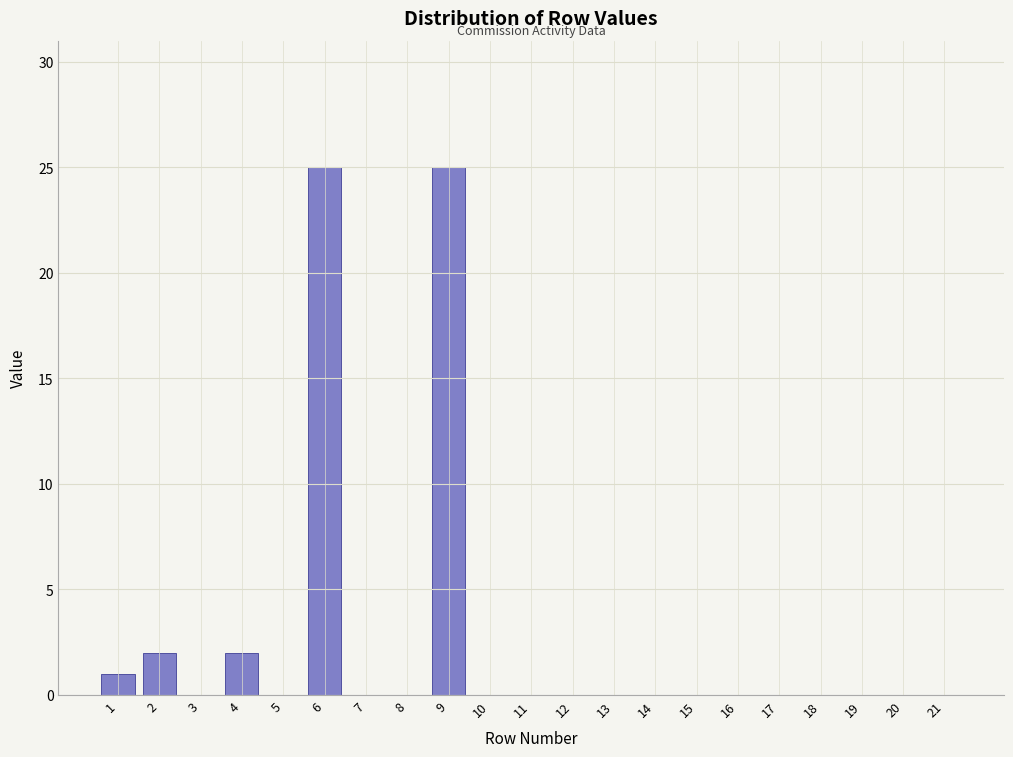

Reading left to right, what are all the values shown in this chart?

1=1	2=2	3=0	4=2	5=0	6=25	7=0	8=0	9=25	10=0	11=0	12=0	13=0	14=0	15=0	16=0	17=0	18=0	19=0	20=0	21=0